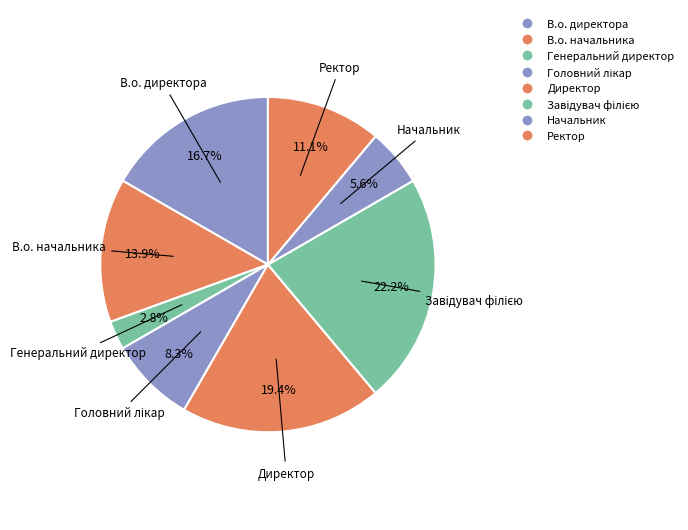

Rank the categories by value from lowest to highest.

Генеральний директор, Начальник, Головний лікар, Ректор, В.о. начальника, В.о. директора, Директор, Завідувач філією